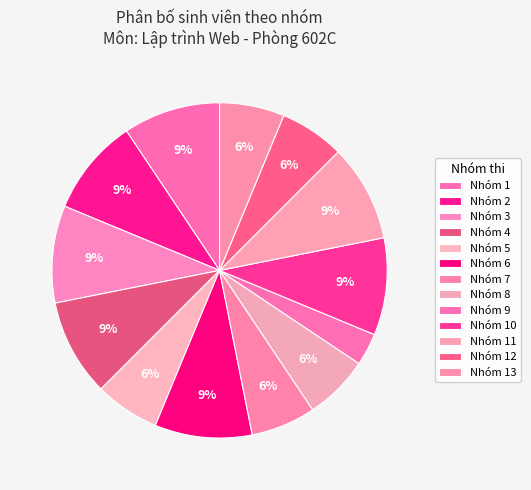

How many slices are in this pie chart?

13